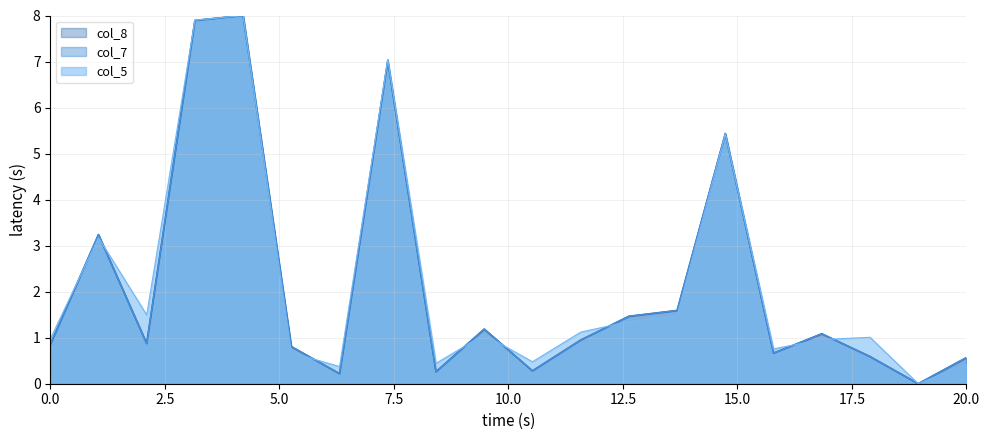

List the series in order of their peak value, lowest first.

col_5, col_7, col_8